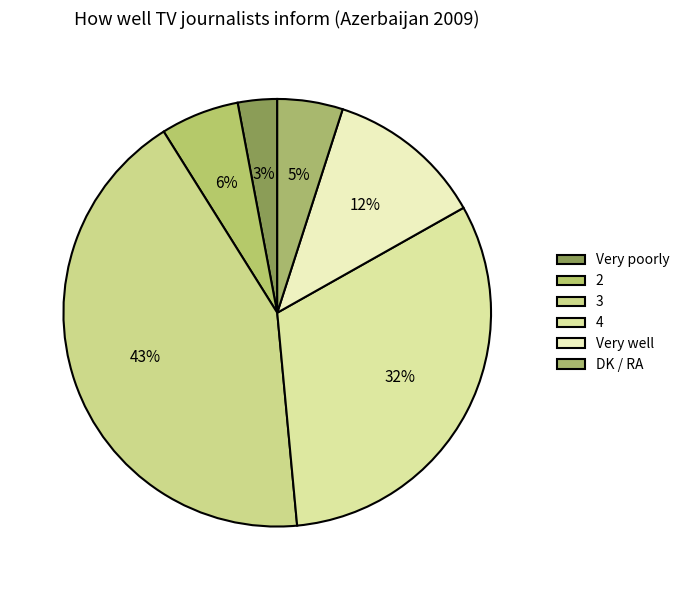

Between Very well and DK / RA, which is larger?

Very well